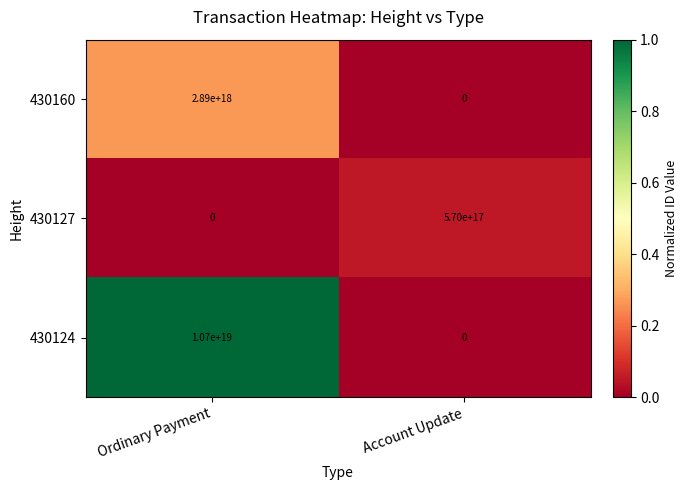

At which category is the sum across all series the highest?

Ordinary Payment